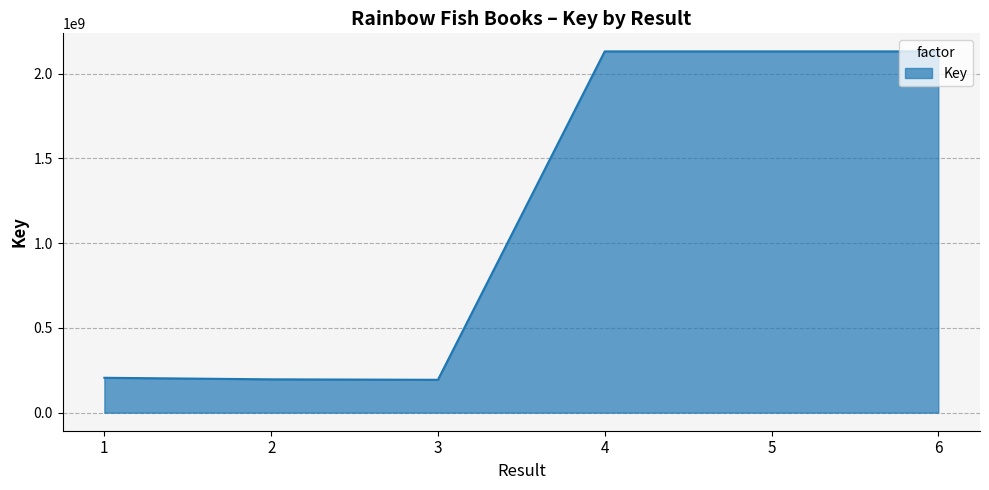

The chart shows a value of 205619246 at 1. True or false?

True